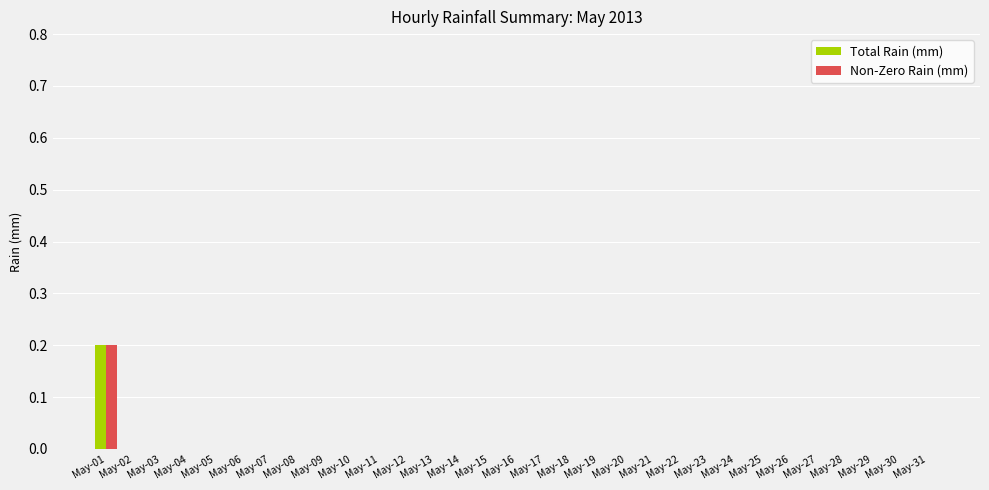

Is it true that Non-Zero Rain (mm) equals 0.1 at May-31?

False